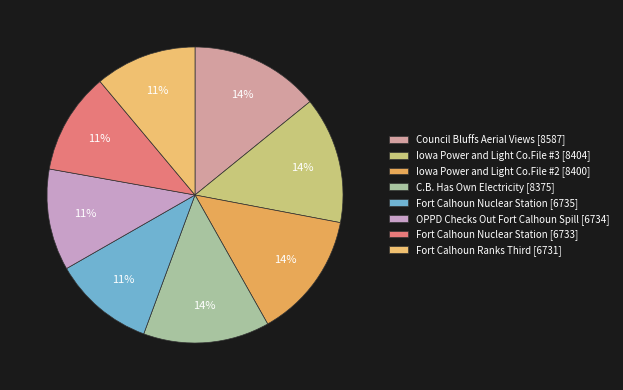

Does any single category account for the majority?

No